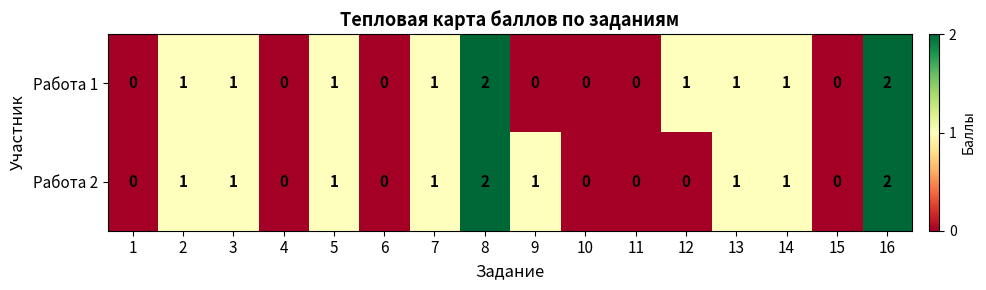

Which series changed the most between 4 and 9?

Работа 2